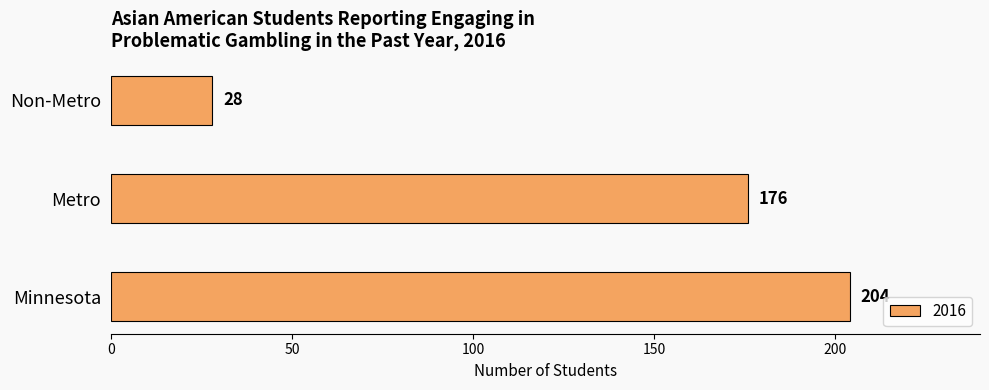

What is the ratio of the value at Metro to the value at Minnesota?

0.9